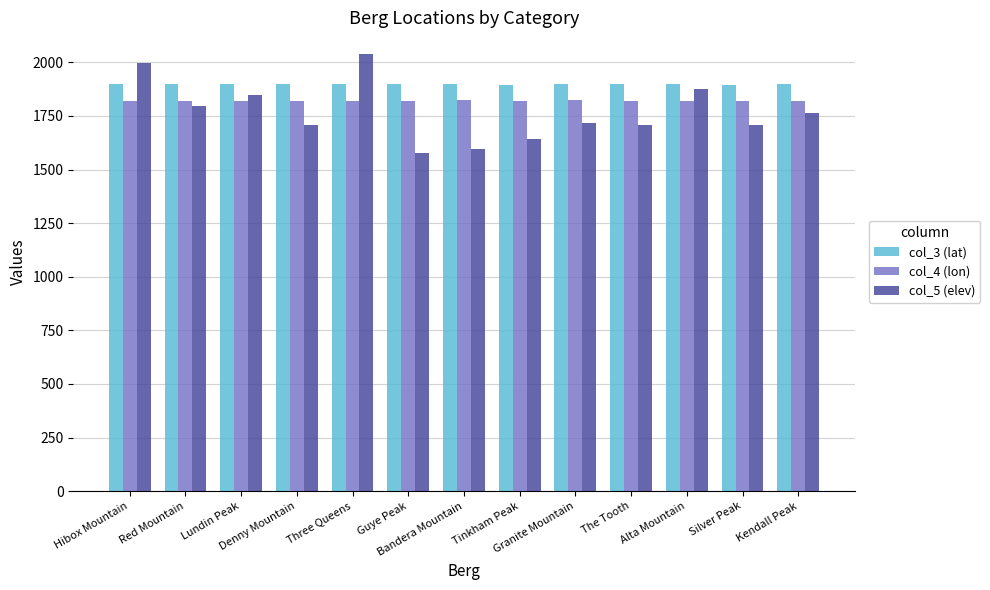

Which series has the largest total across all categories?

col_3 (lat)